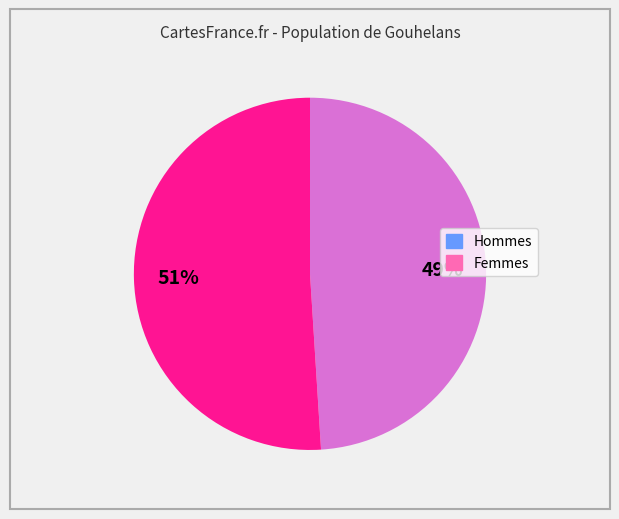

To the nearest percent, what is the average slice percentage?

50%